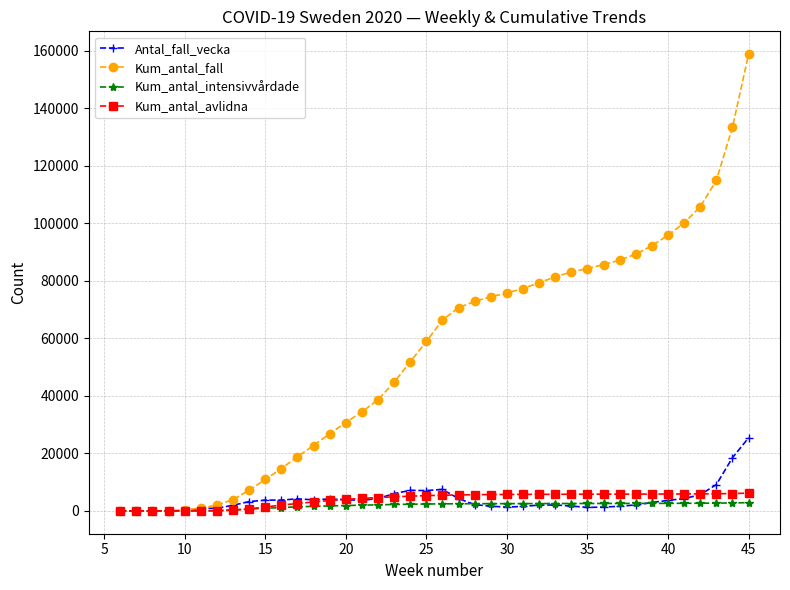

How many series are shown in this chart?

4